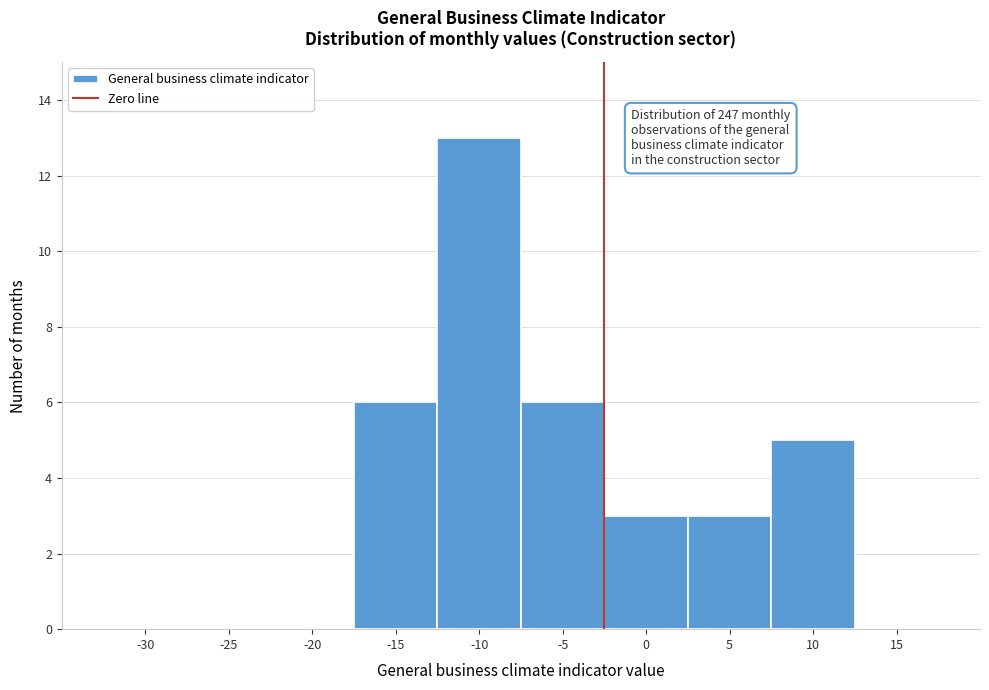

Reading right to left, transcribe all the data shown in this chart.

15=0	10=5	5=3	0=3	-5=6	-10=13	-15=6	-20=0	-25=0	-30=0